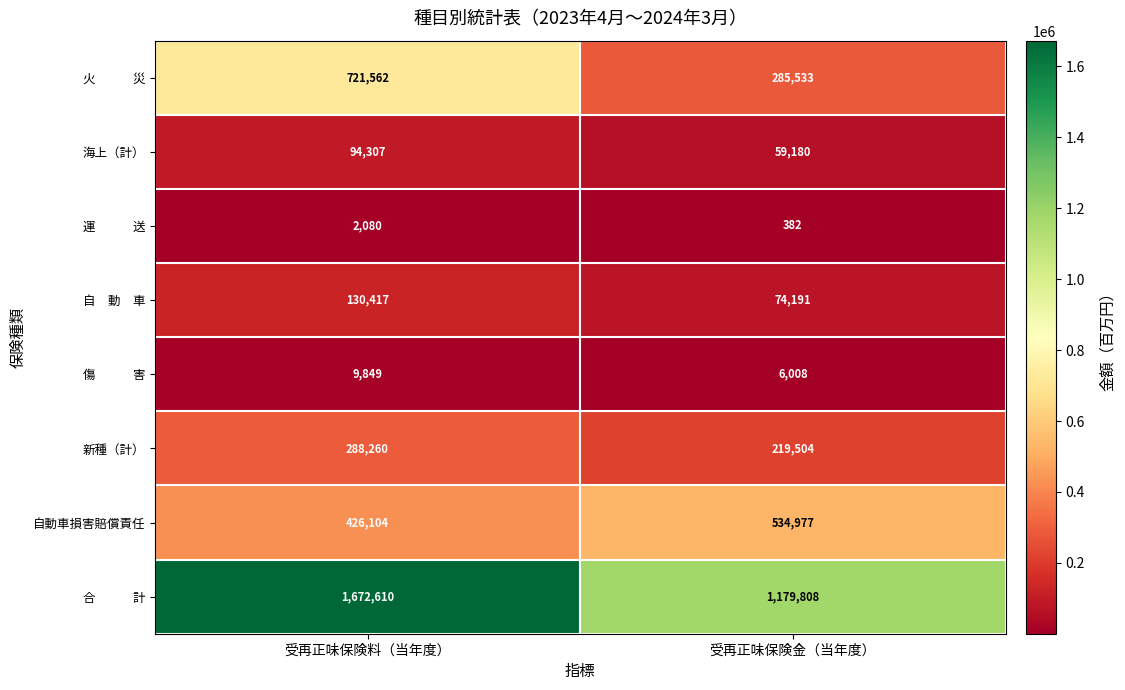

The value of 海上（計） at 受再正味保険料（当年度） is 27204. True or false?

False